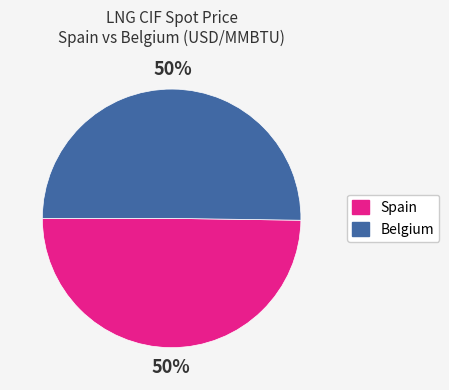

To the nearest percent, what is the average slice percentage?

50%